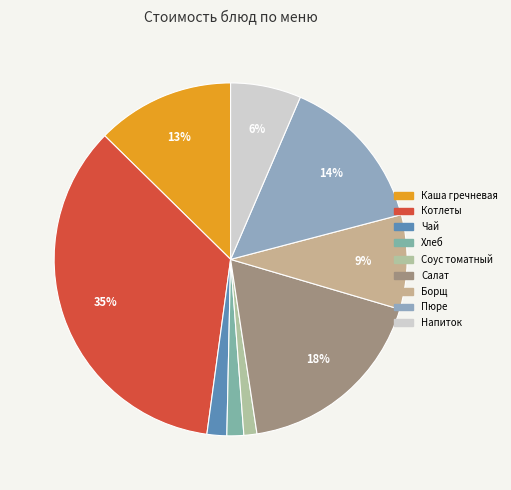

Does any single category account for the majority?

No